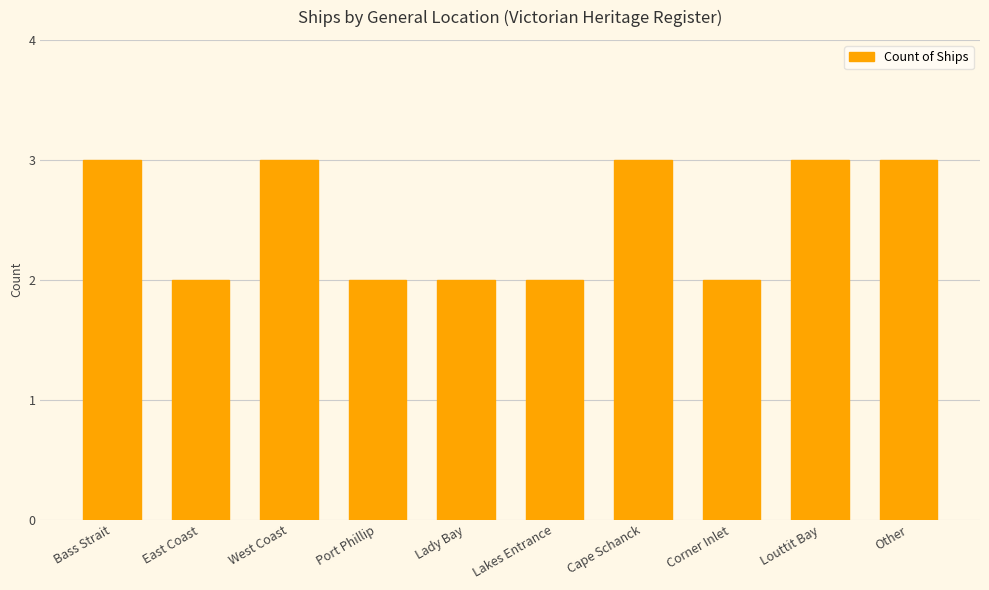

The value at Lakes Entrance is 2. True or false?

True